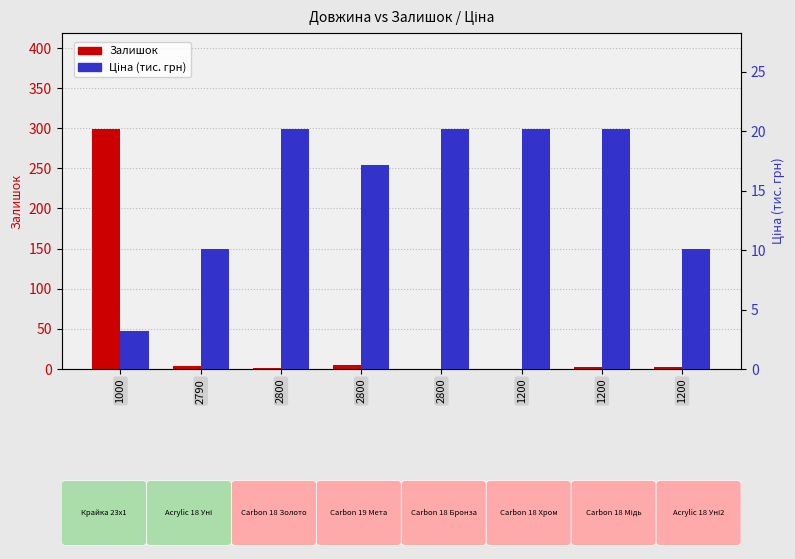

Which has a higher value, 2790 or 2800?

2790